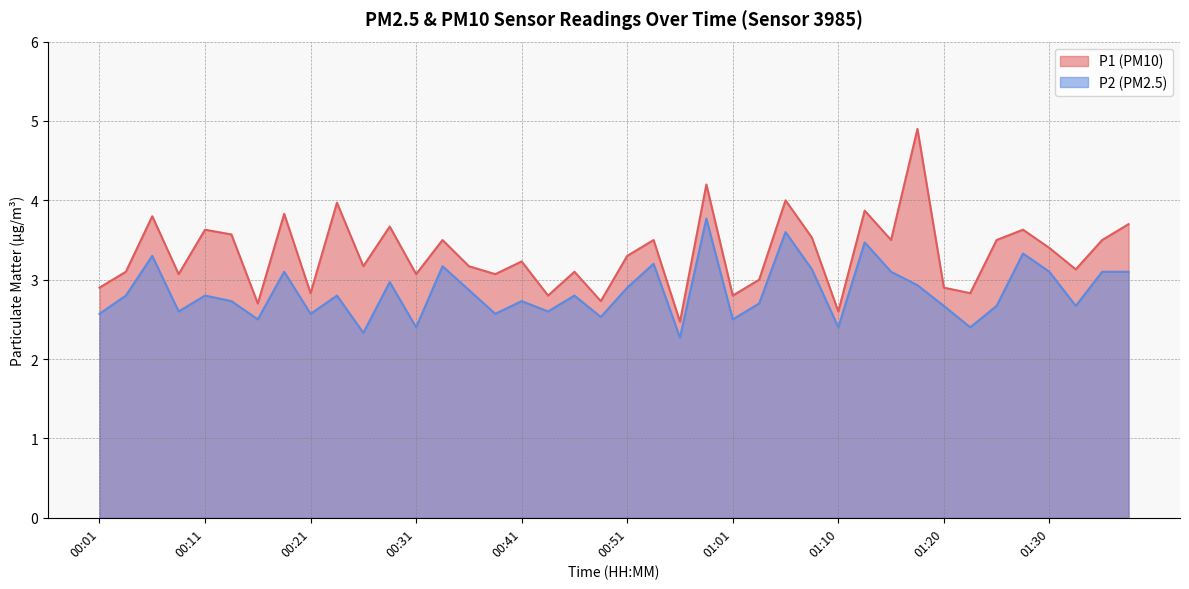

The value of P1 at 01:25 is 2.3. True or false?

False